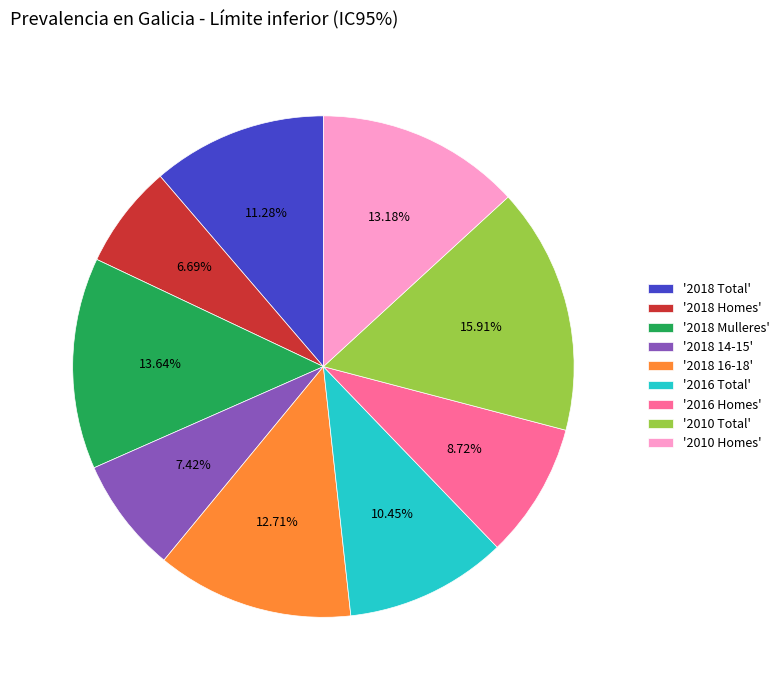

Count the number of slices in the pie.

9